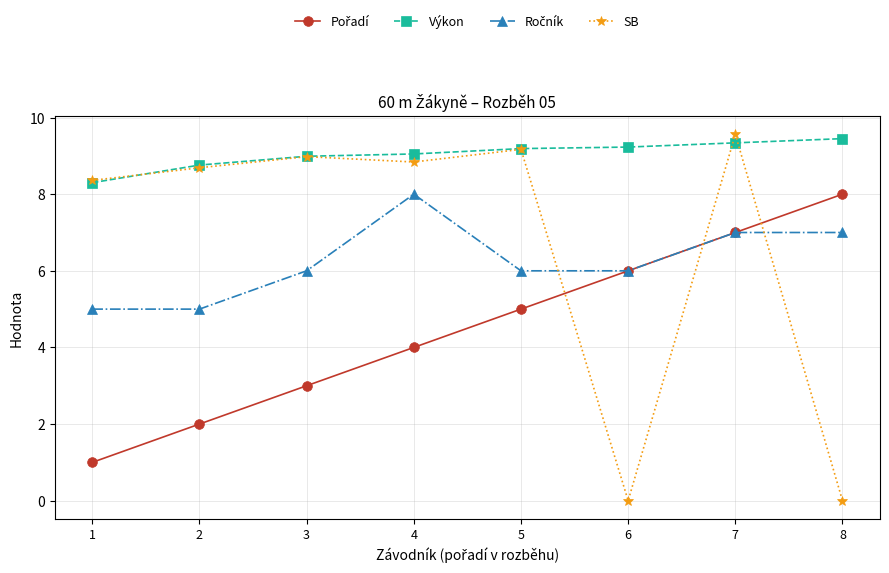

Which series has the widest spread of values?

SB